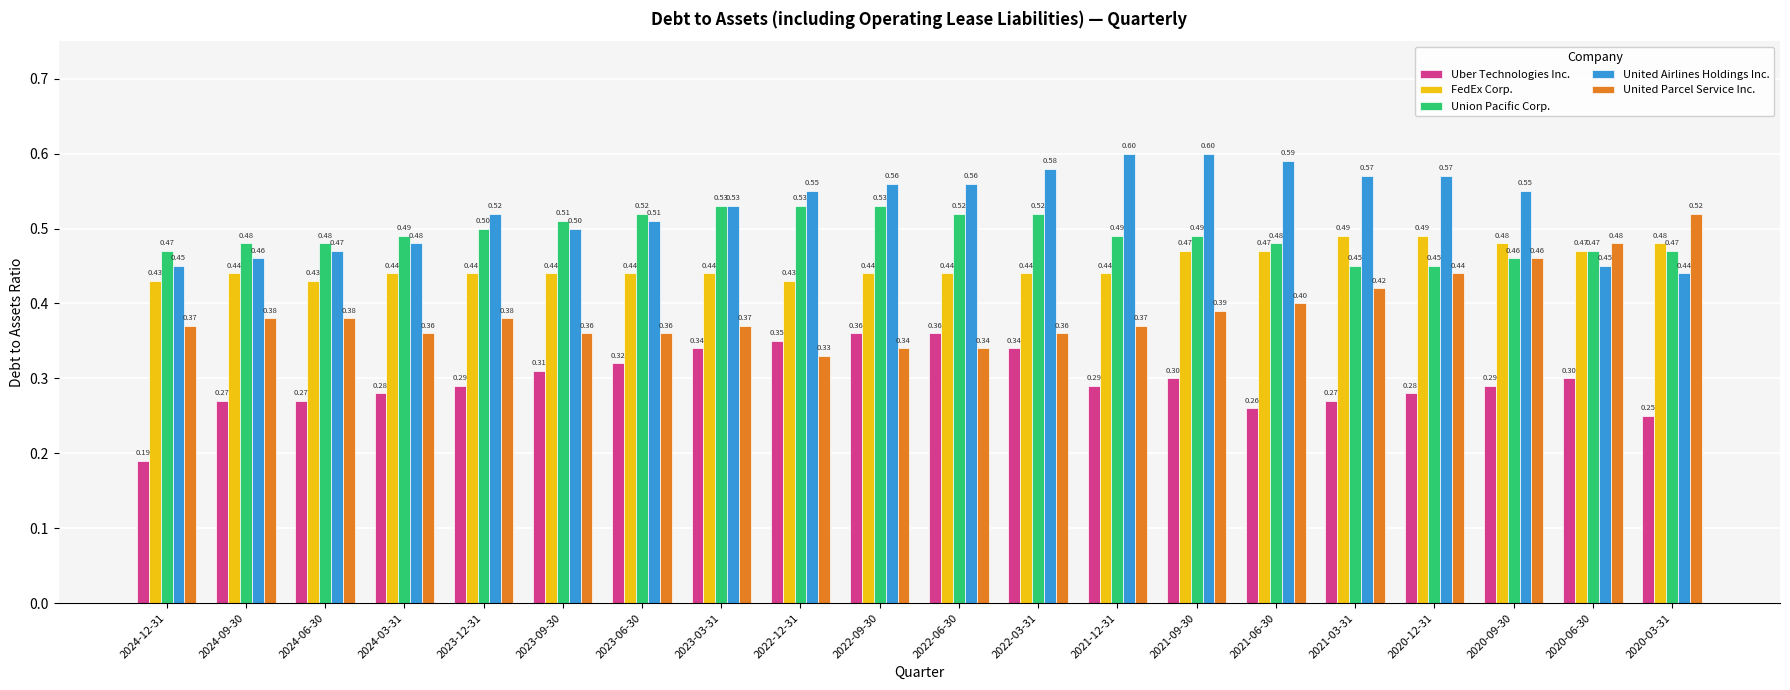

What are all the series names shown in the legend?

Uber Technologies Inc., FedEx Corp., Union Pacific Corp., United Airlines Holdings Inc., United Parcel Service Inc.